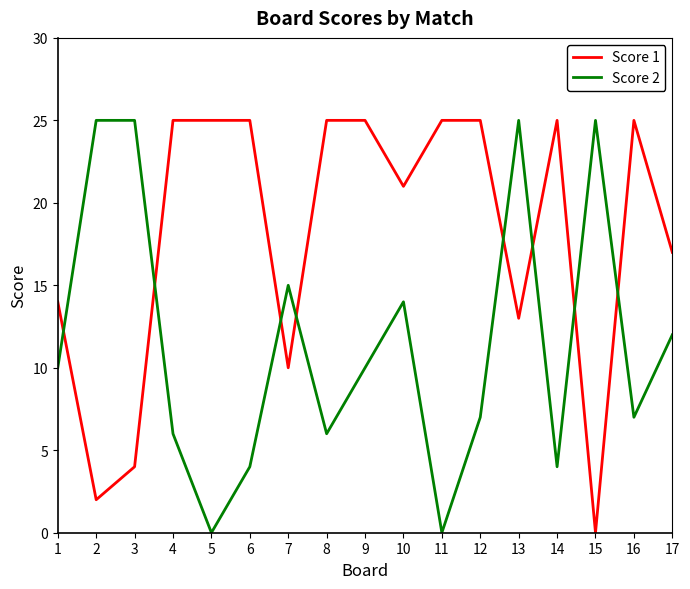

Does the chart have visible grid lines?

No